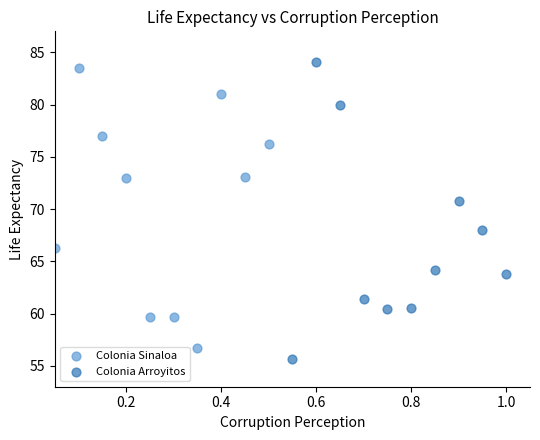

Which series has the widest spread of Y values?

Colonia Arroyitos